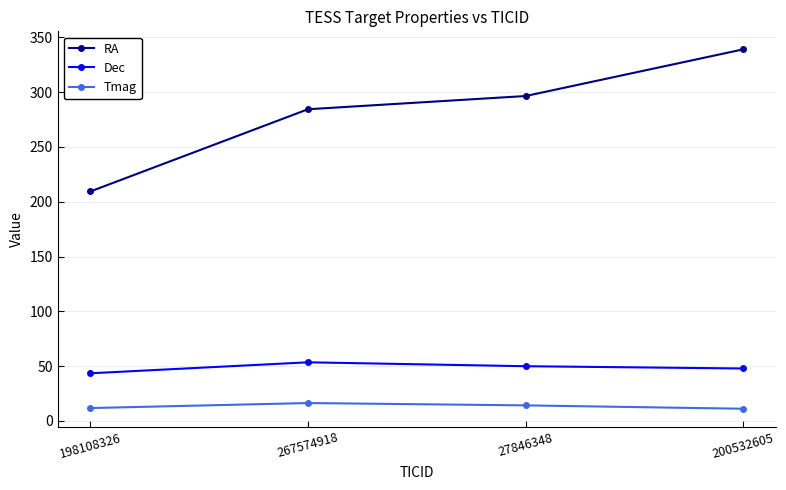

What is the value of the RA point at the 2nd from the left?

284.4